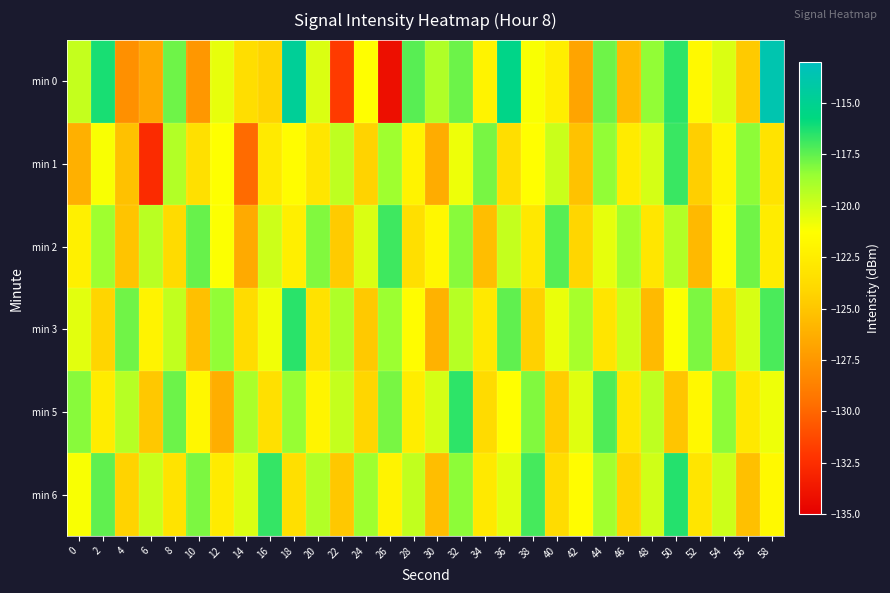

How many series are shown in this chart?

6